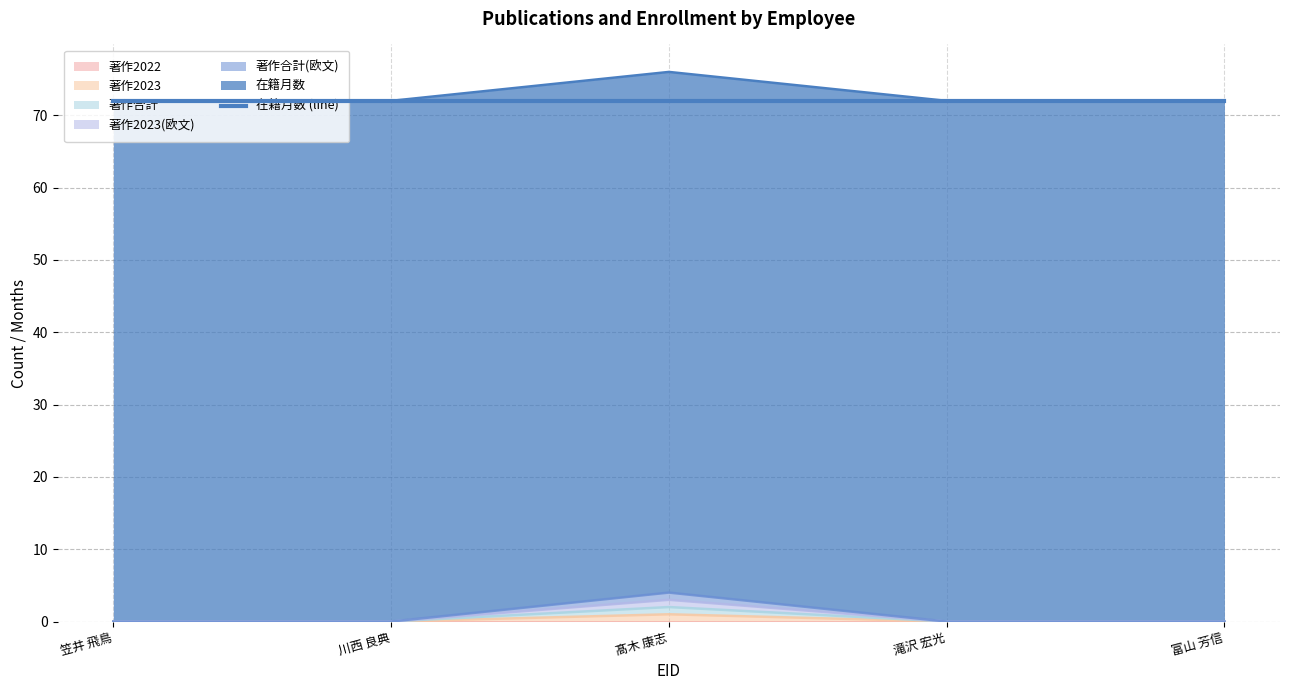

Is it true that 著作合計(欧文) equals 27 at 髙木 康志?

False